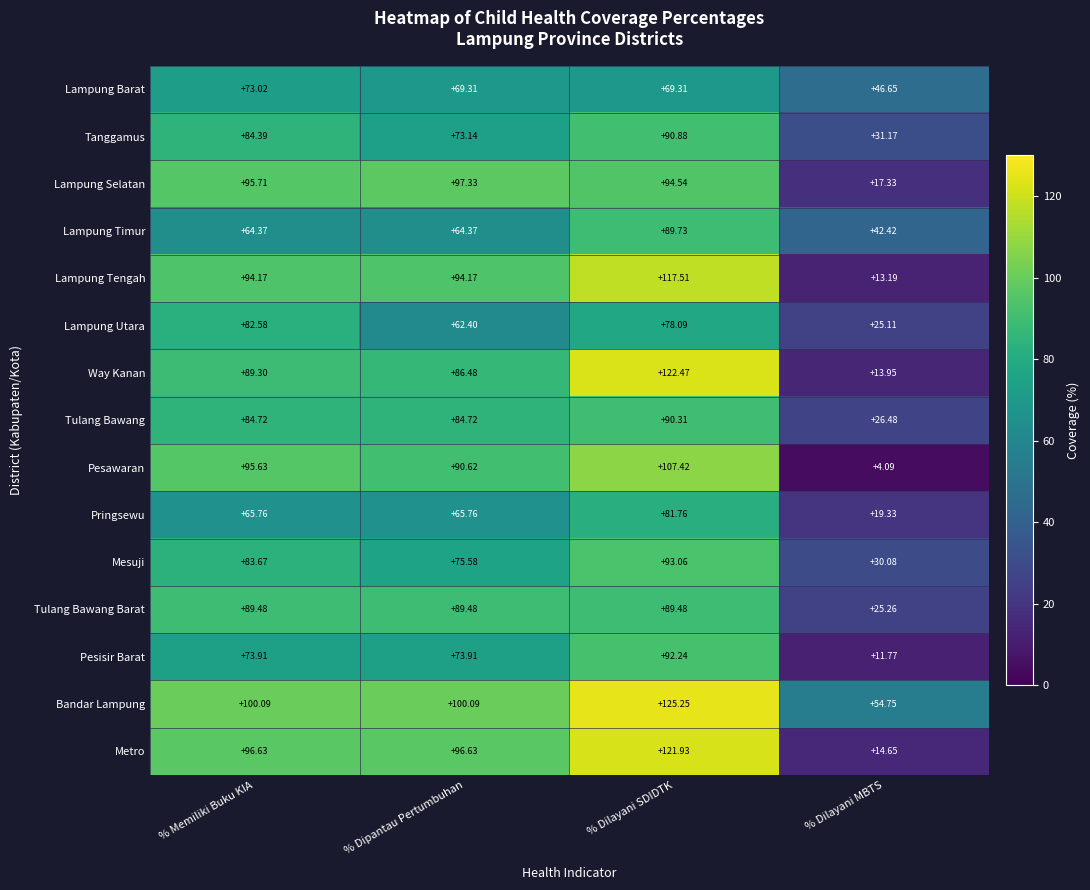

Rank the series at % Dilayani MBTS from lowest to highest value.

Pesawaran, Pesisir Barat, Lampung Tengah, Way Kanan, Metro, Lampung Selatan, Pringsewu, Lampung Utara, Tulang Bawang Barat, Tulang Bawang, Mesuji, Tanggamus, Lampung Timur, Lampung Barat, Bandar Lampung